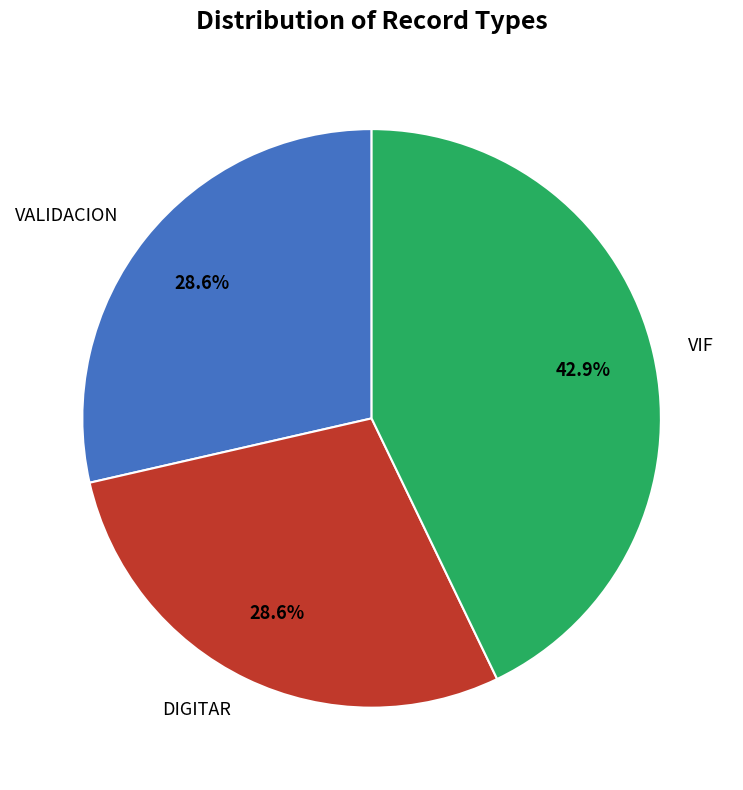

What is the ratio of the value at VIF to the value at VALIDACION?

1.5